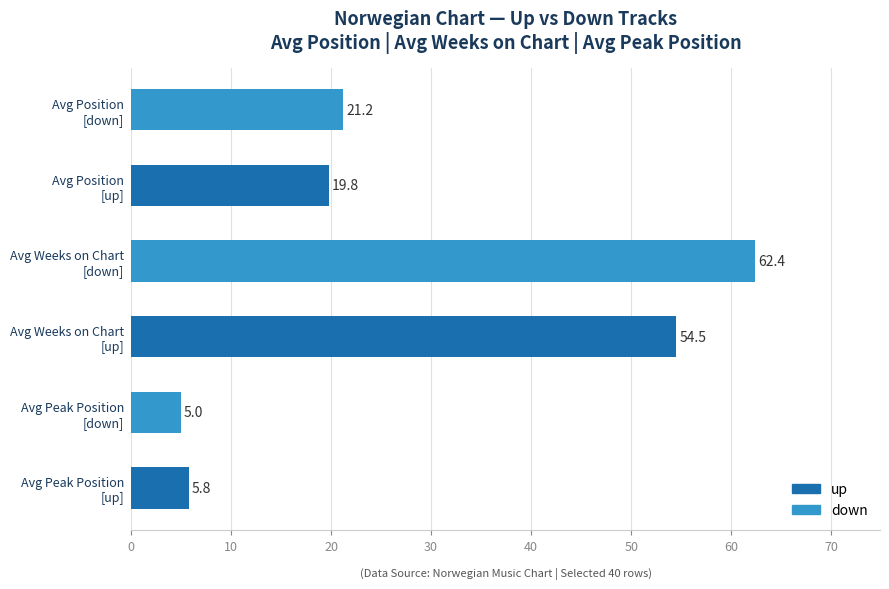

Rank the categories by value from highest to lowest.

Avg Weeks on Chart
[down], Avg Weeks on Chart
[up], Avg Position
[down], Avg Position
[up], Avg Peak Position
[up], Avg Peak Position
[down]